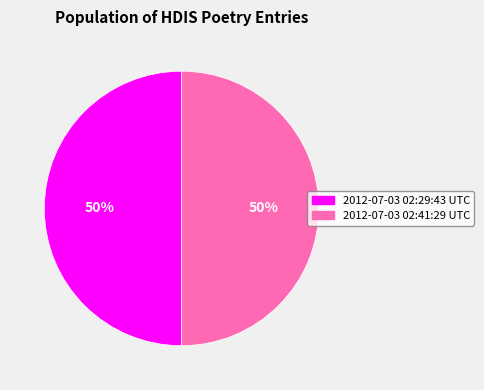

To the nearest percent, what percentage of the pie is 2012-07-03 02:29:43 UTC?

50%